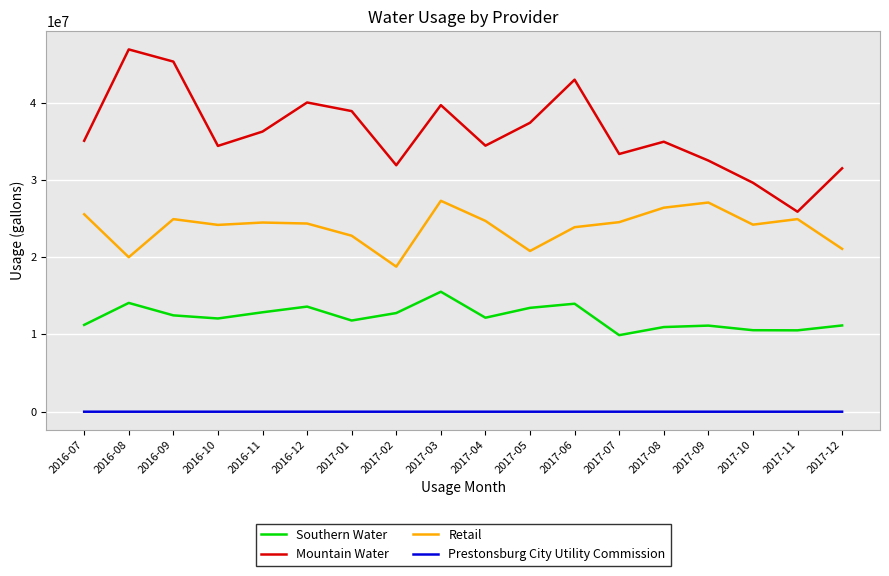

What is the difference between the maximum and second lowest values in the Retail series?

7299200.0